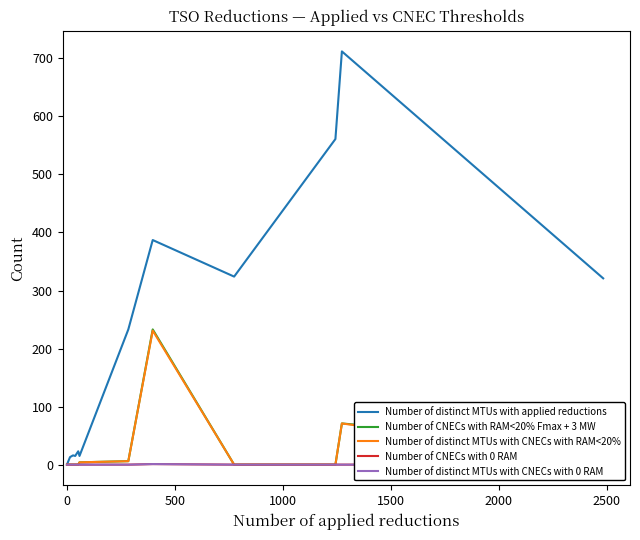

True or false: Number of distinct MTUs with CNECs with 0 RAM and Number of CNECs with 0 RAM intersect in this chart.

False